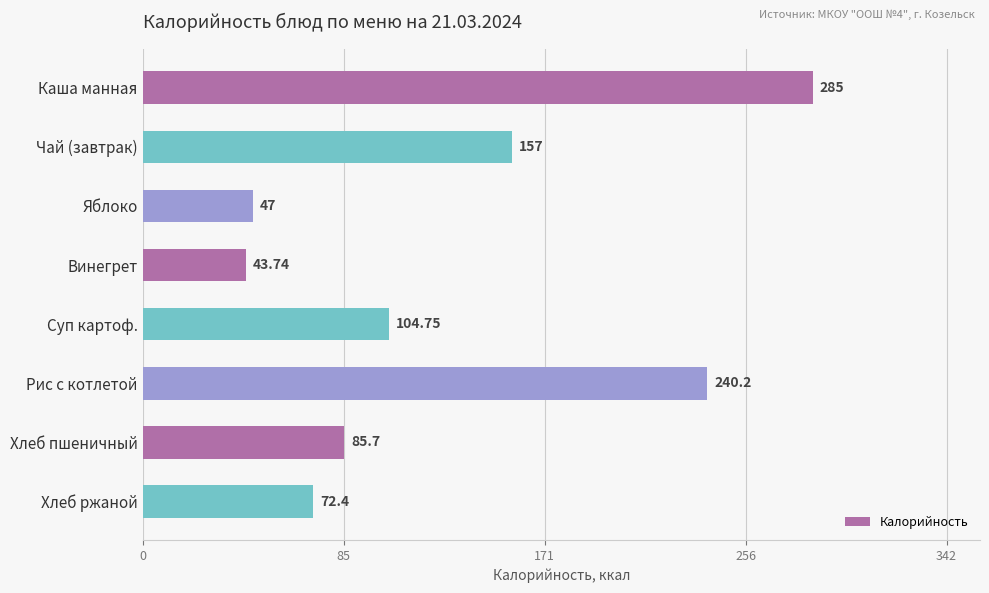

How many categories are shown in the chart?

8